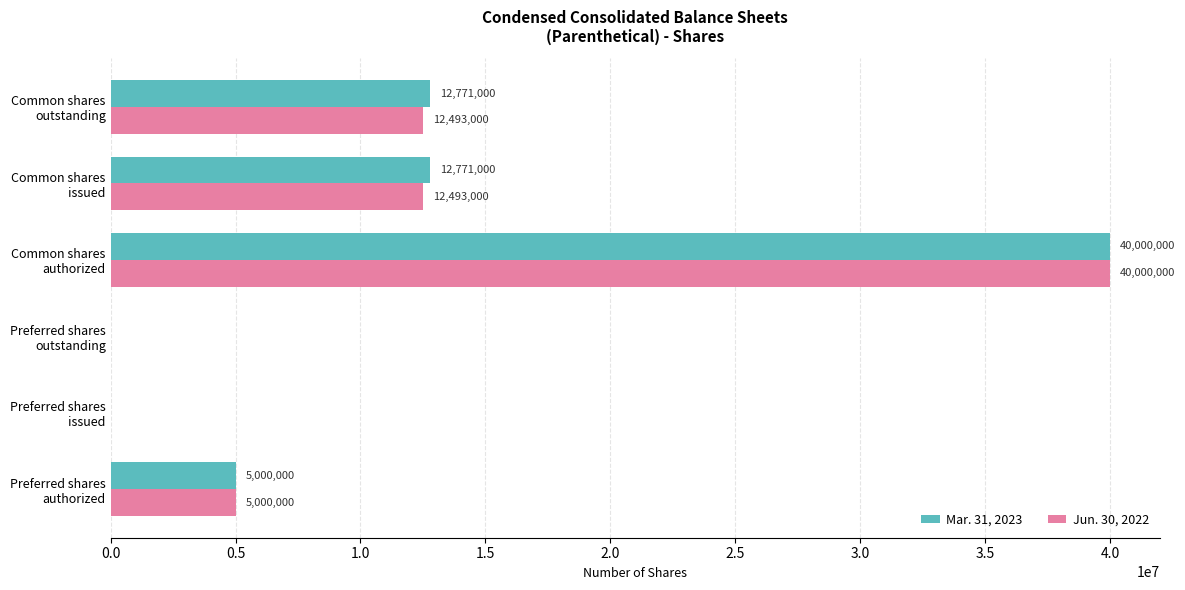

How many Mar. 31, 2023 values are between 0 and 12771000?

5